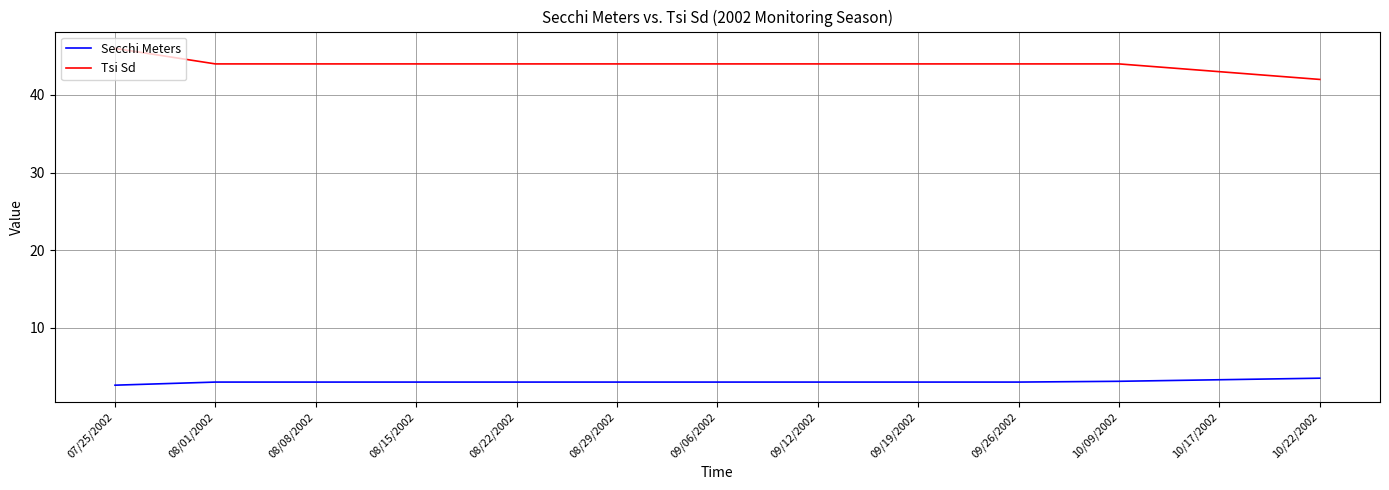

Is it true that Tsi Sd equals 44.0 at 08/15/2002?

True